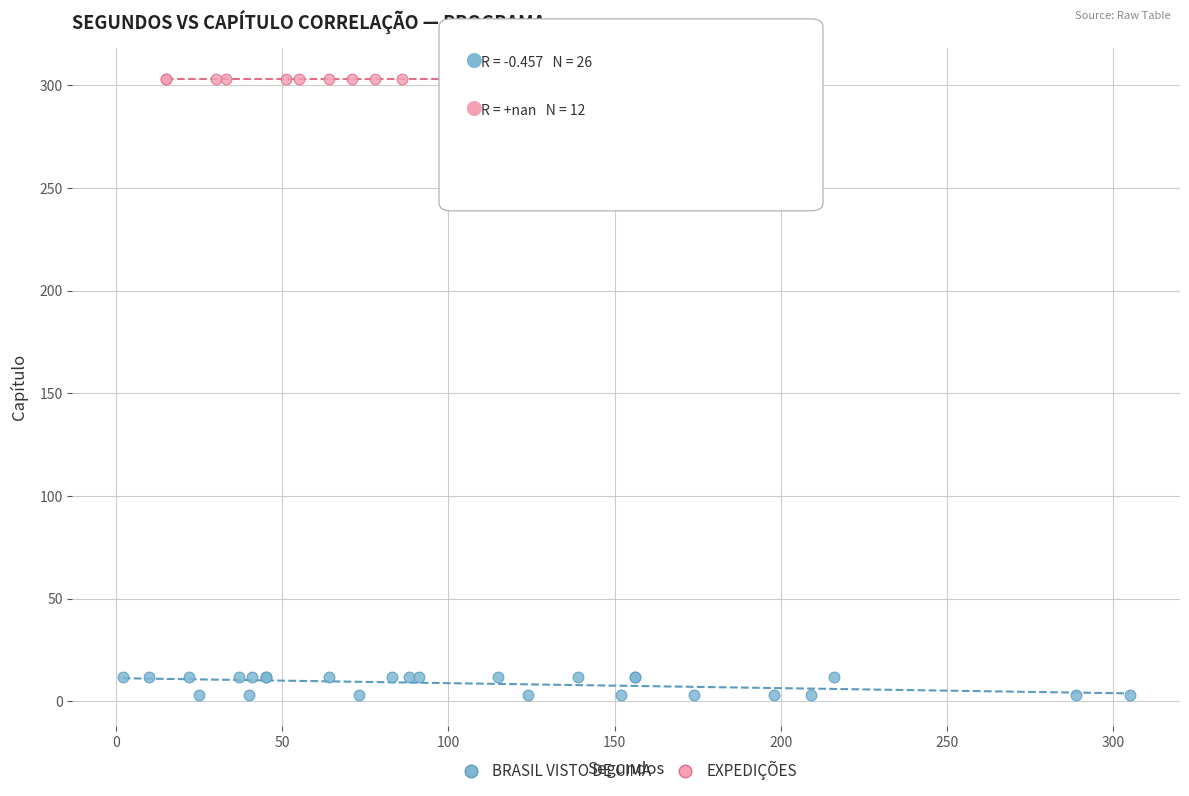

Which series reaches the maximum Y coordinate?

EXPEDIÇÕES